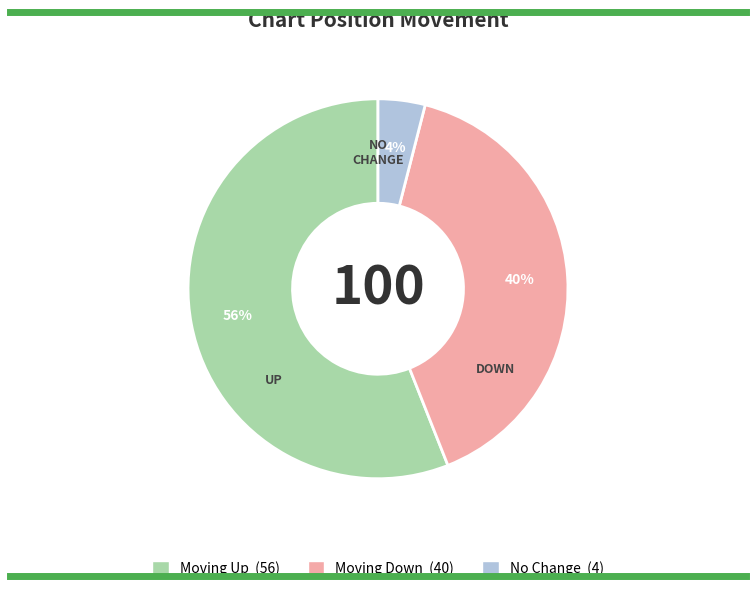

To the nearest percent, what is the difference between the largest and smallest slice percentages?

52%